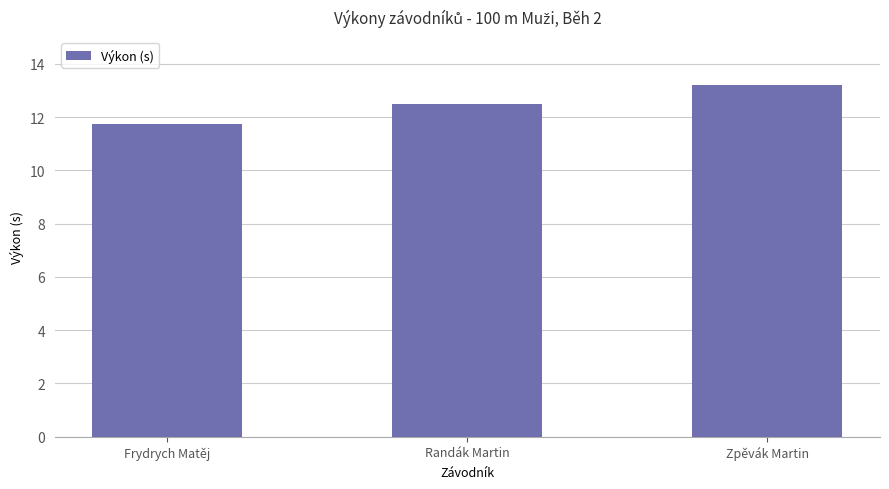

How many bars are there in total?

3